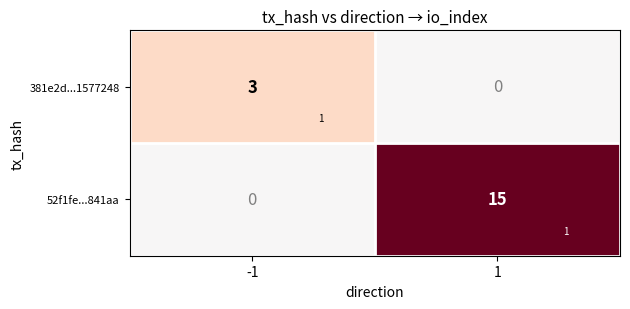

What is the average value of the 52f1fe...841aa series?

8